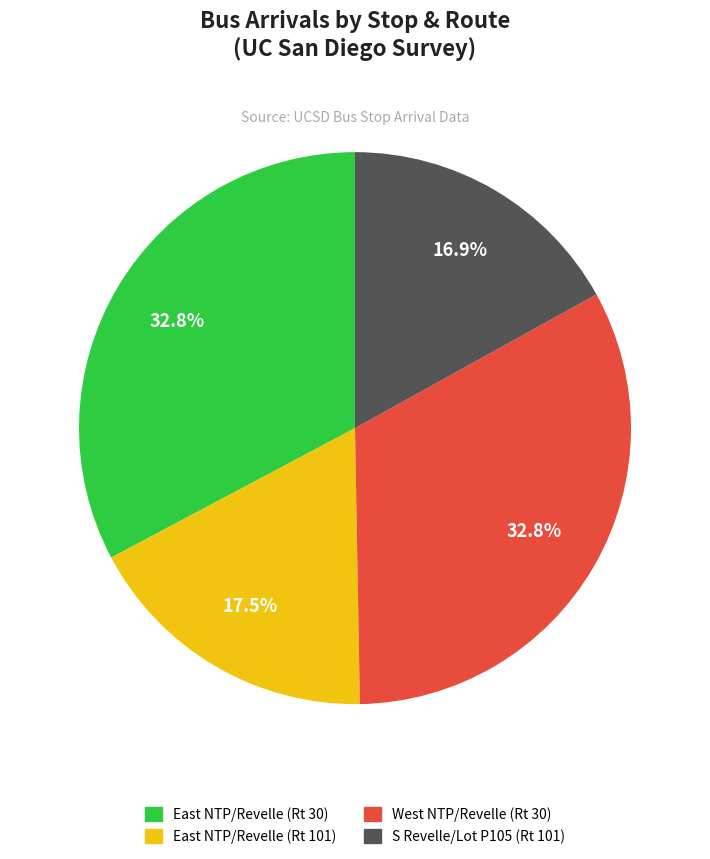

Is there any slice that represents more than half of the pie?

No